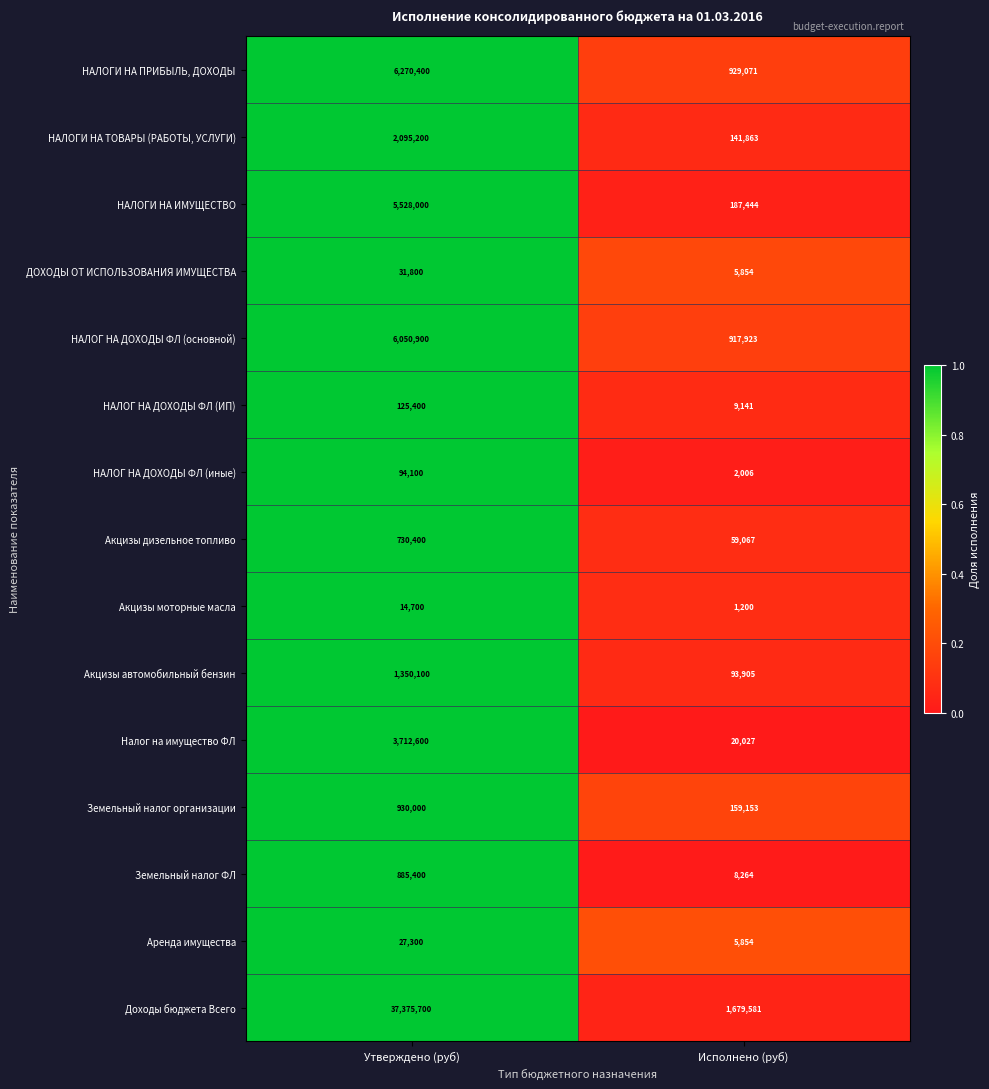

What is the difference between the highest and lowest values at Исполнено (руб)?

1678381